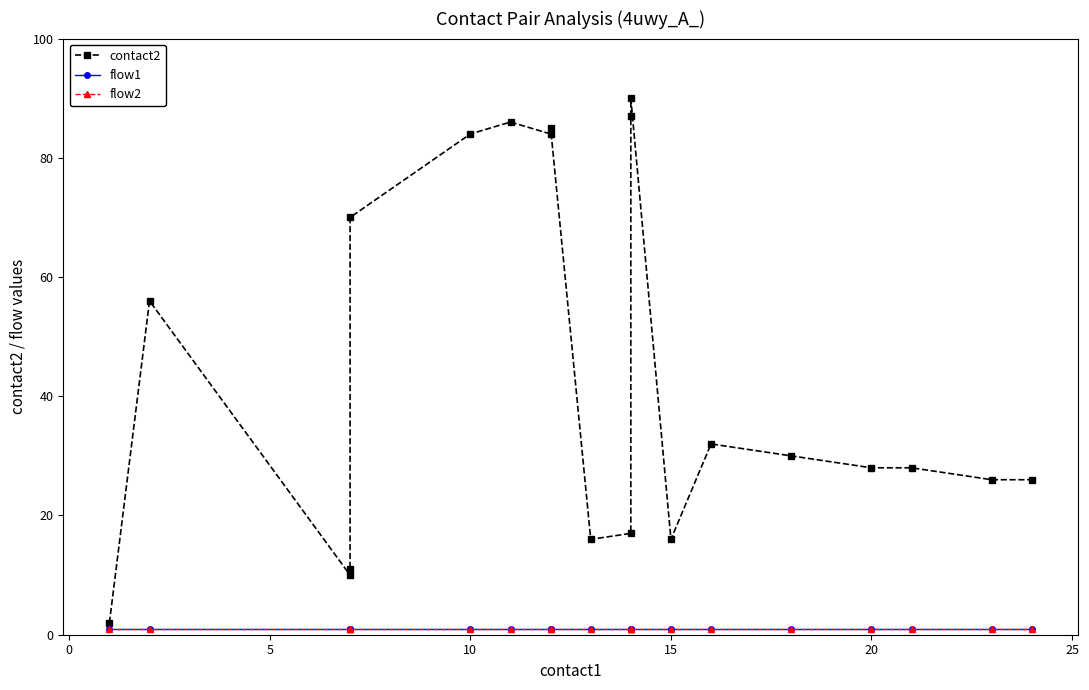

How many values in the contact2 series exceed 30?

9